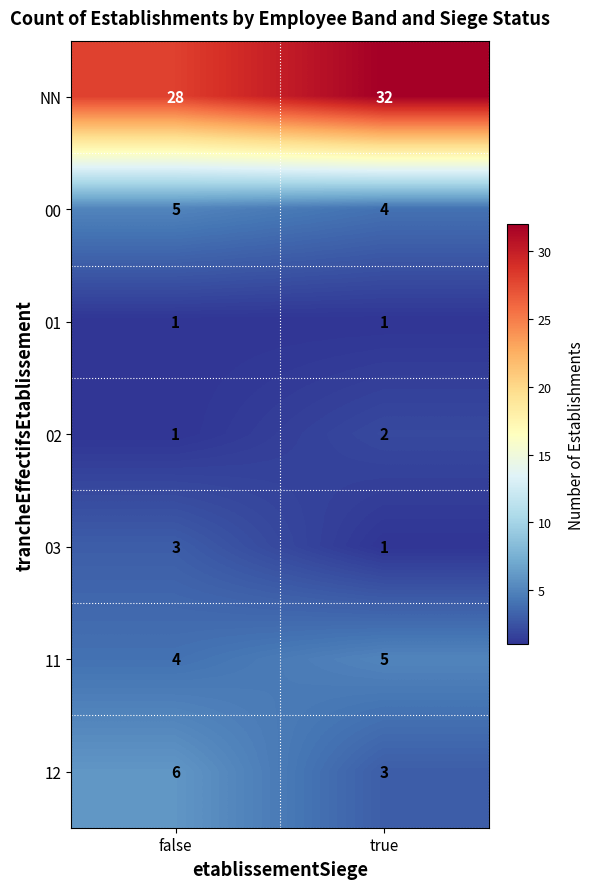

What is the spread (max minus min) of values at true?

31